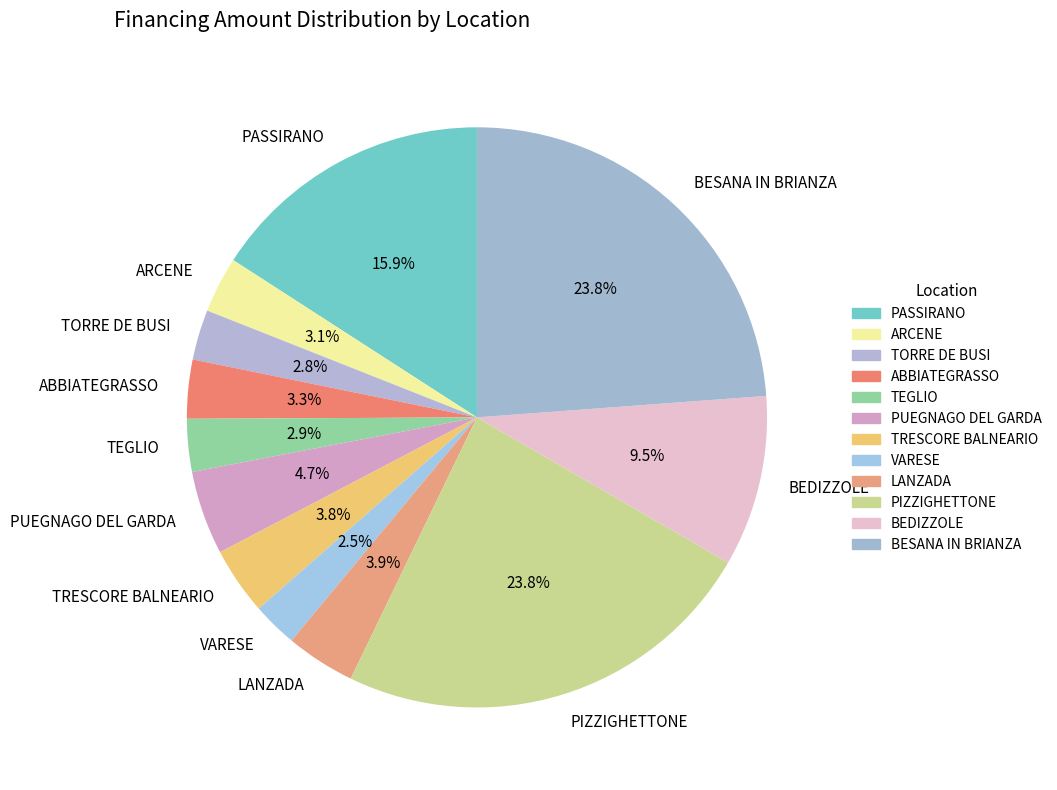

Does VARESE represent more than half of the total?

No